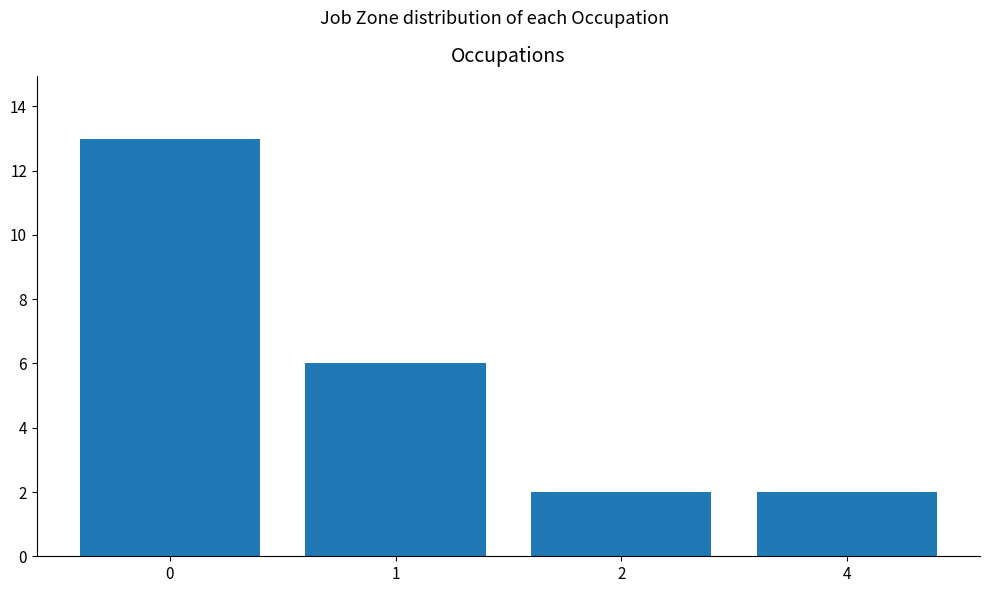

Reading right to left, extract all data points from this chart.

2	2	6	13